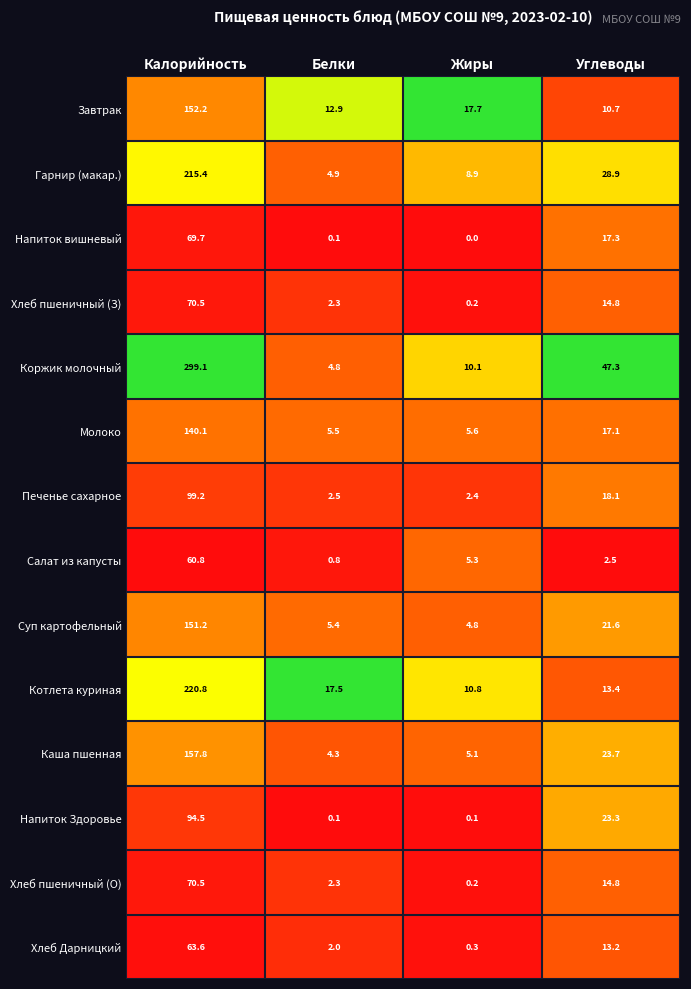

The value of Завтрак at Белки is 12.9. True or false?

True